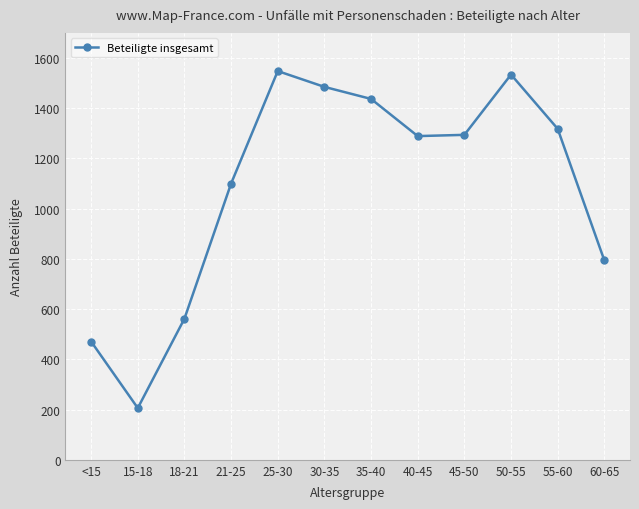

What is the difference between the maximum and minimum values?

1342